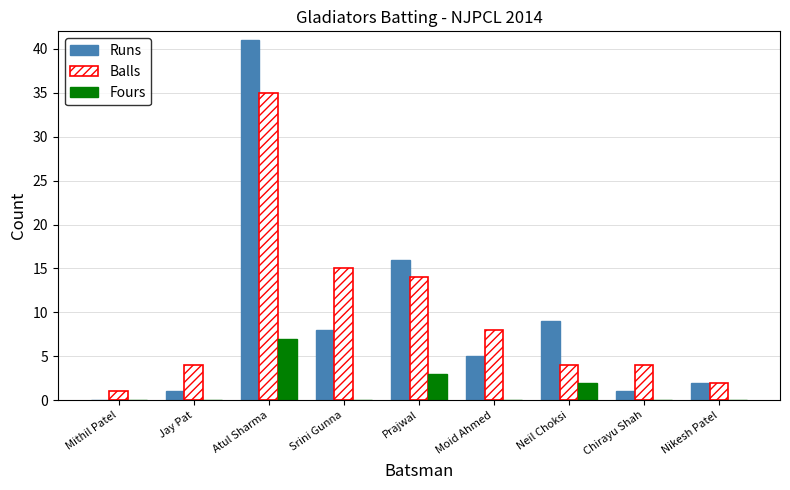

Does the chart contain stacked bars?

No